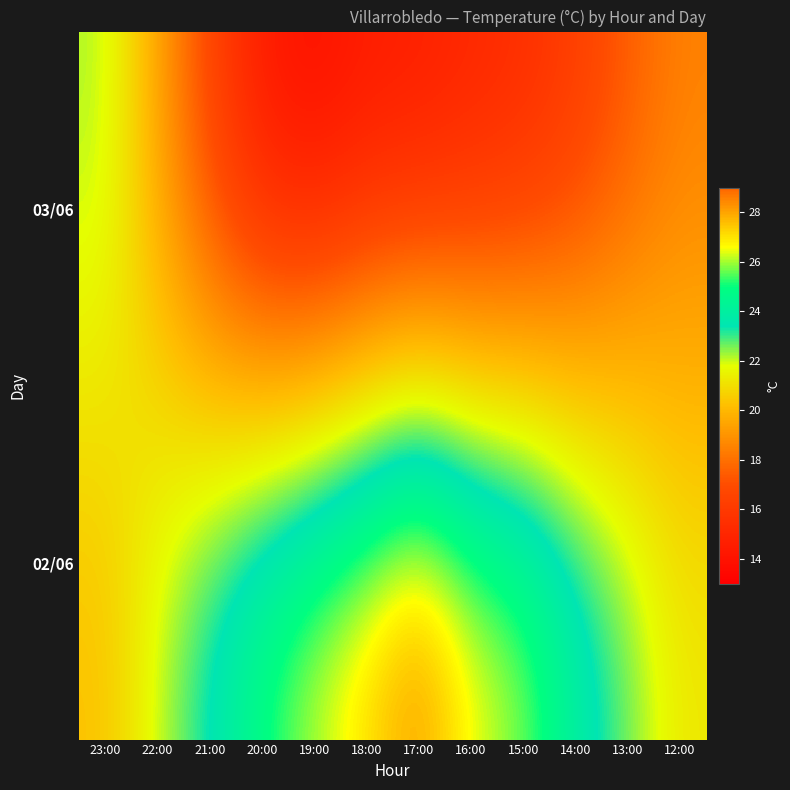

Reading right to left, what are all the values shown in this chart?

03/06: 12:00=18.4	13:00=17.3	14:00=16.0	15:00=15.1	16:00=14.7	17:00=14.2	18:00=14.1	19:00=13.5	20:00=14.1	21:00=16.4	22:00=19.4	23:00=22.3
02/06: 12:00=21.3	13:00=22.8	14:00=24.3	15:00=26.1	16:00=26.9	17:00=28.7	18:00=27.5	19:00=26.5	20:00=25.3	21:00=23.7	22:00=22.1	23:00=20.2